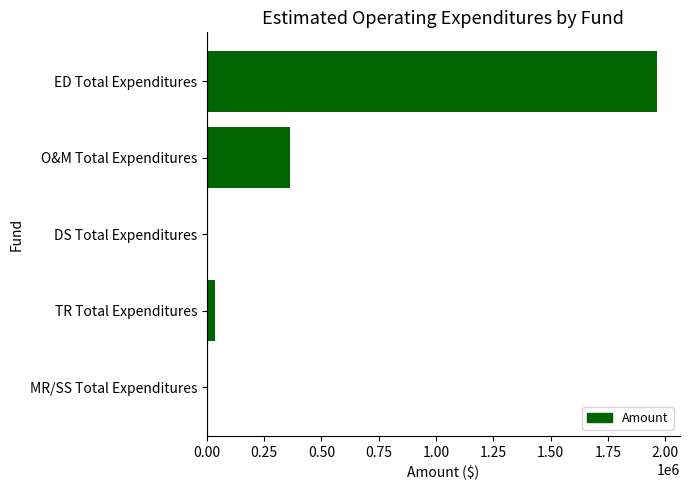

The chart shows a value of 1966016 at ED Total Expenditures. True or false?

True